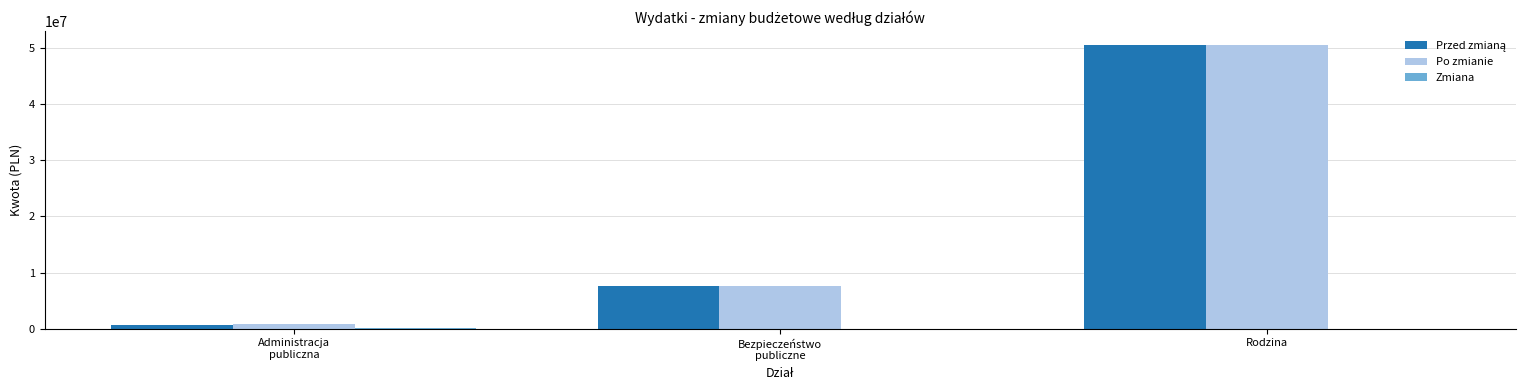

The value of Po zmianie at Rodzina is 85251413.9. True or false?

False